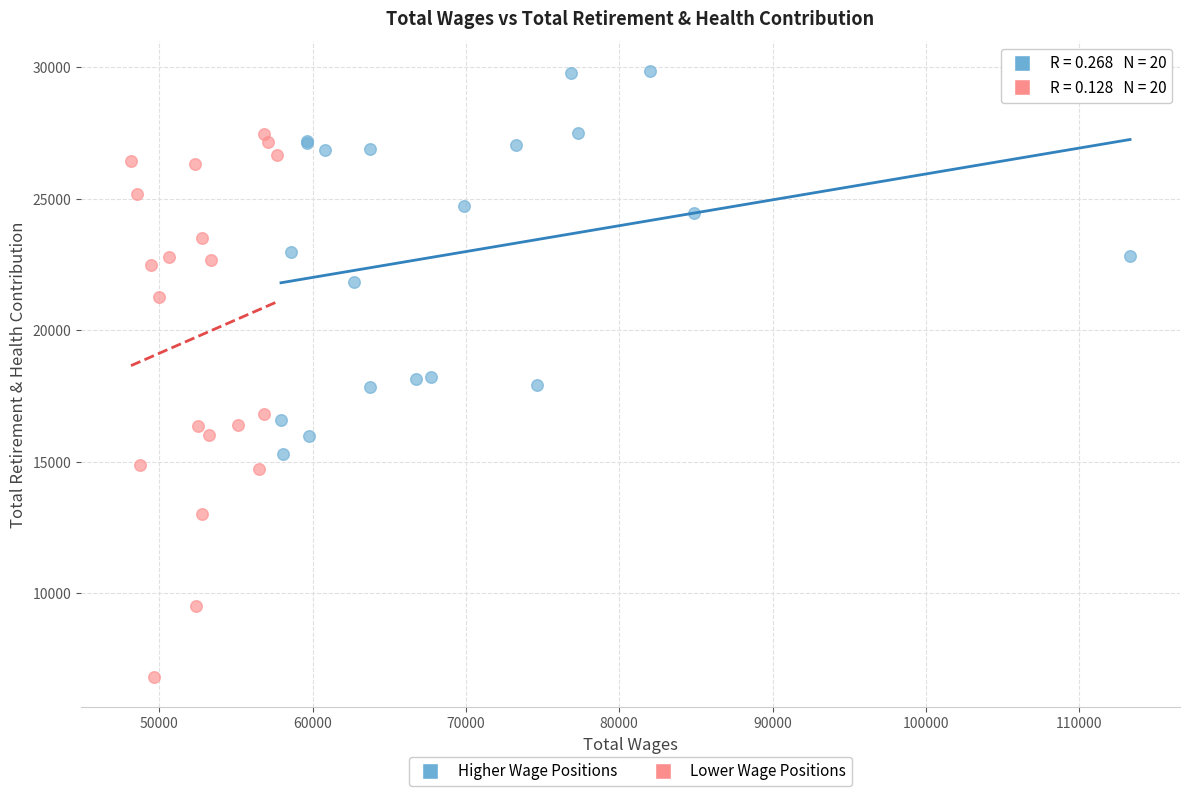

Which series reaches the minimum Y coordinate?

Lower Wage Positions